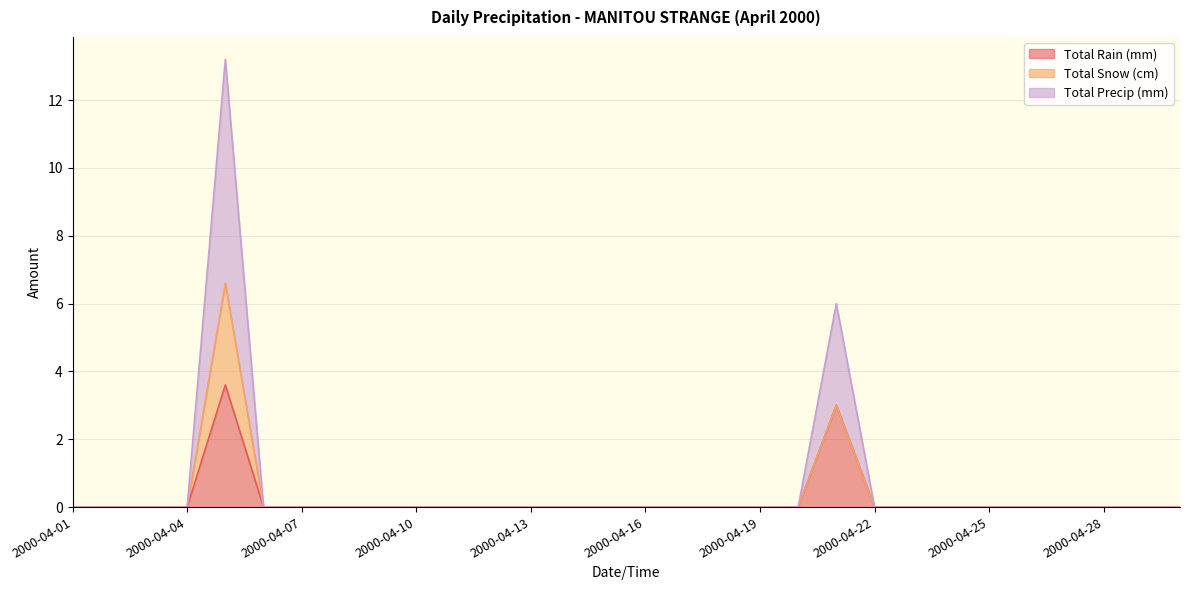

The value of Total Precip (mm) at 2000-04-04 is 3.3. True or false?

False